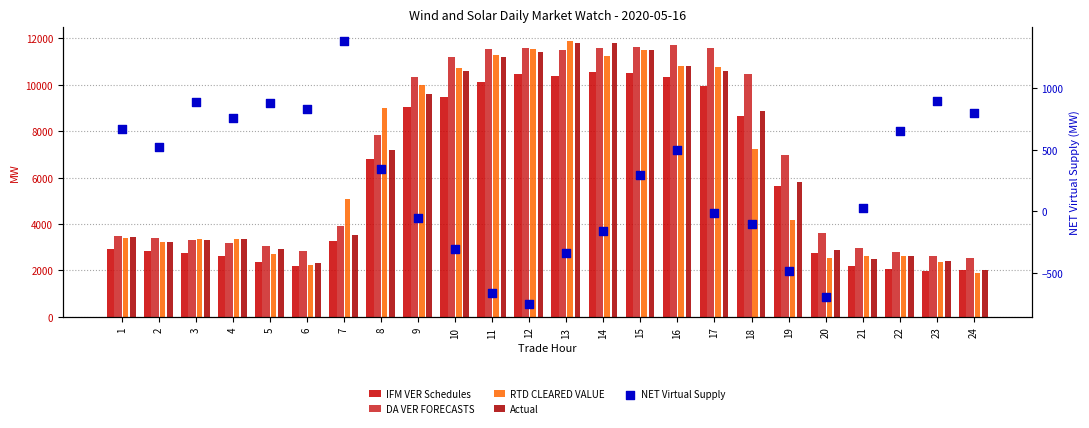

Which series contains the highest Y value?

RTD CLEARED VALUE